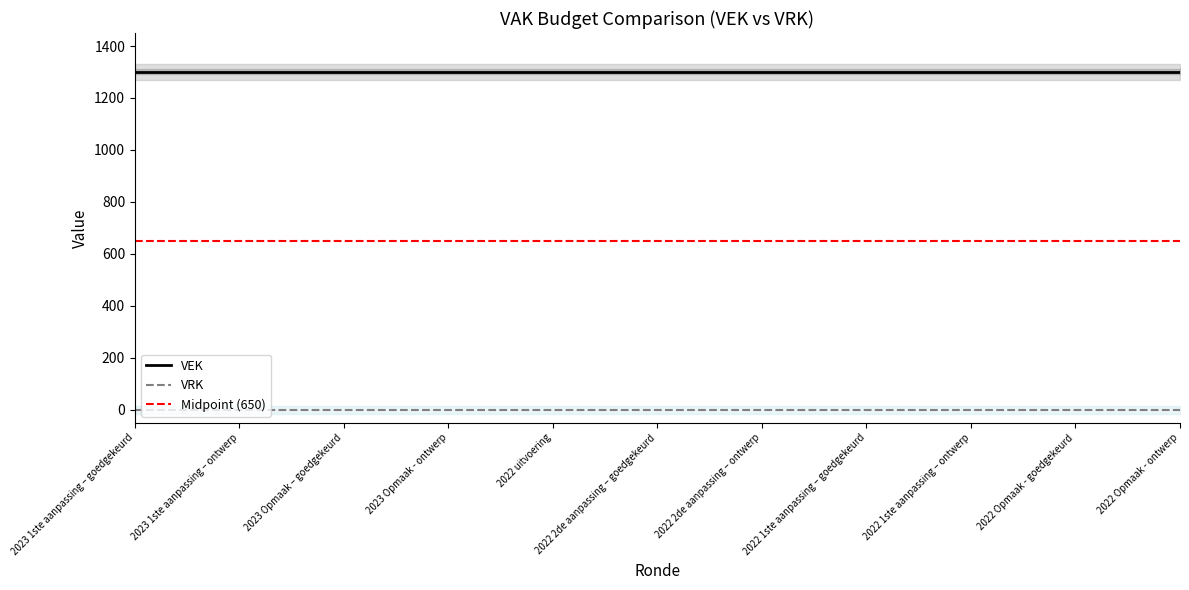

Which category has the highest value across all series?

2023 1ste aanpassing – goedgekeurd